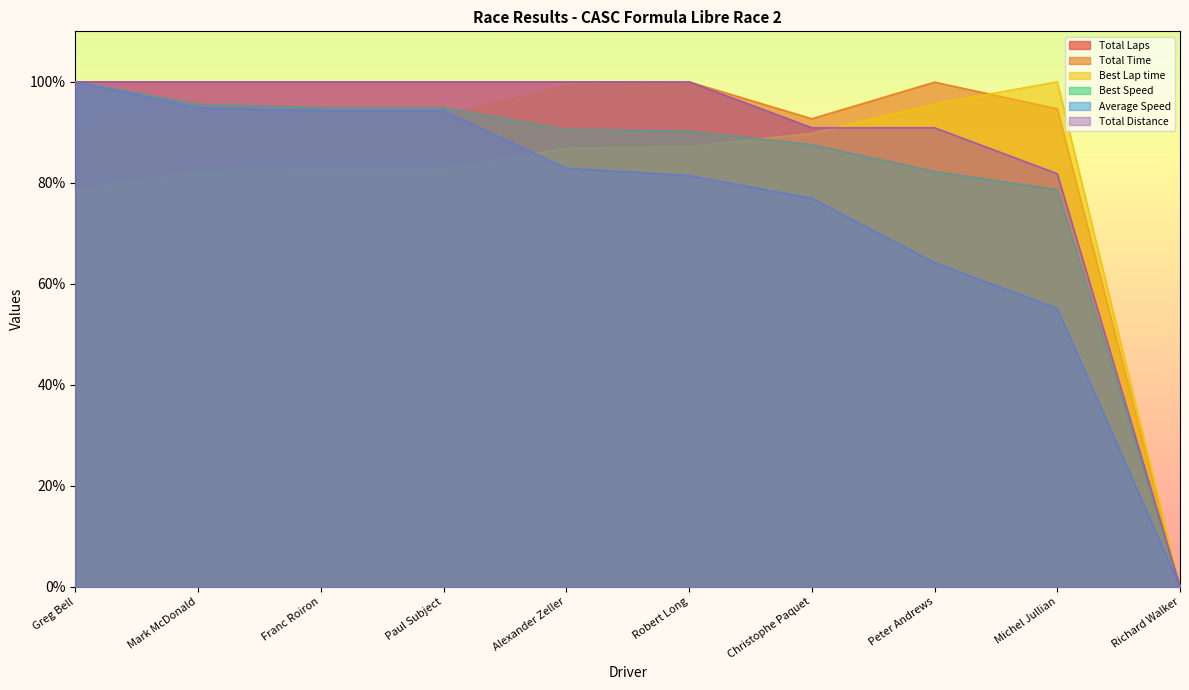

Which category has the highest value in the Best Lap time series?

Michel Jullian